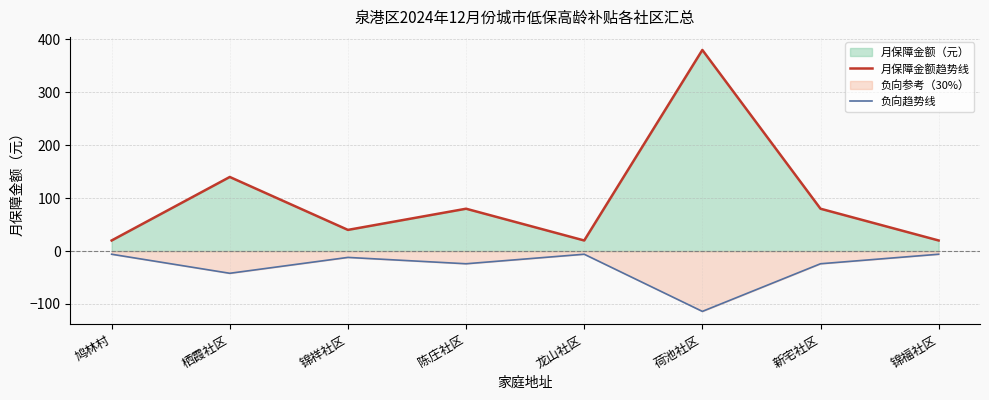

Rank the series at 荷池社区 from highest to lowest value.

月保障金额趋势线, 负向趋势线